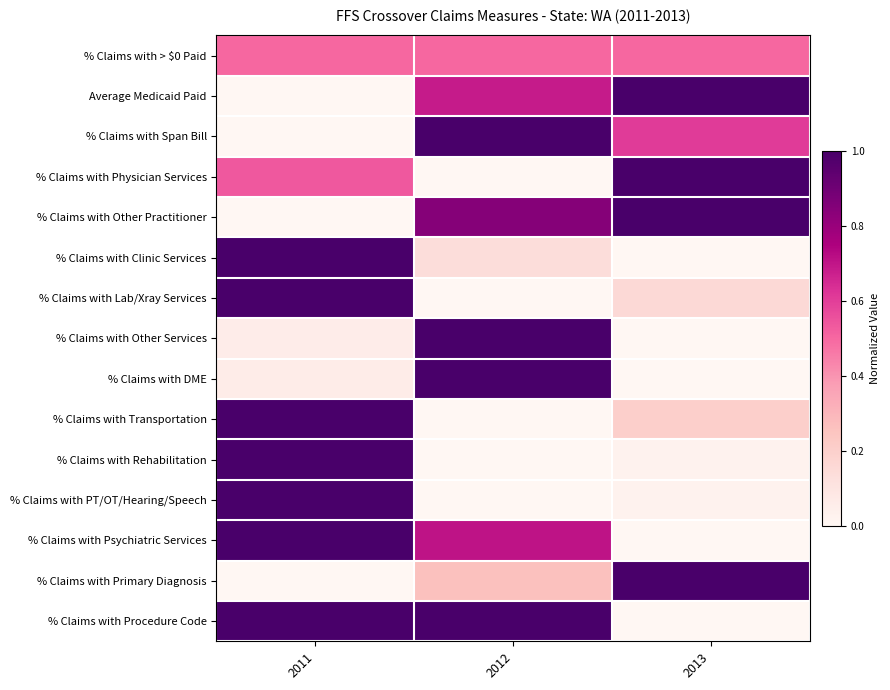

Between 2011 and 2012, which series saw the biggest shift?

% Claims with Span Bill